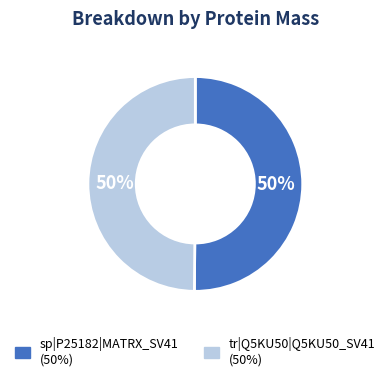

What is the ratio of the value at tr|Q5KU50|Q5KU50_SV41 to the value at sp|P25182|MATRX_SV41?

1.0